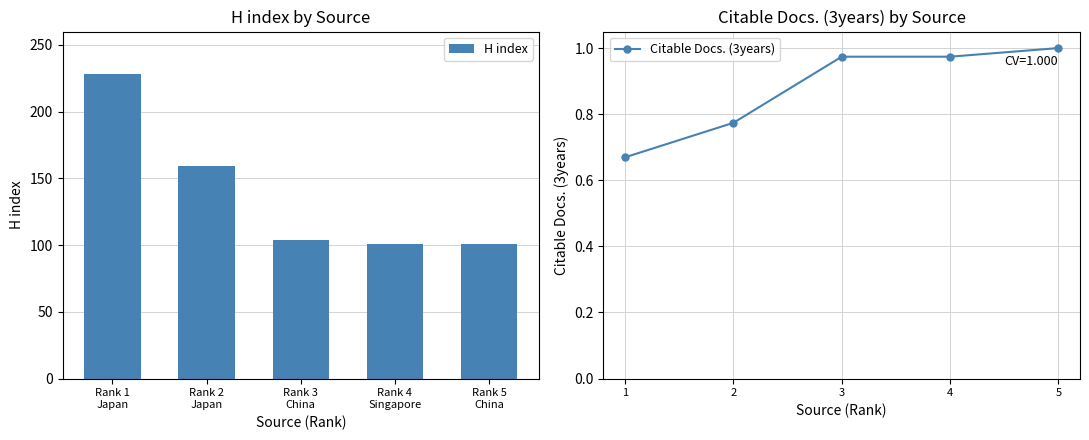

List the series in order of their overall mean, highest first.

H index, Citable Docs. (3years)